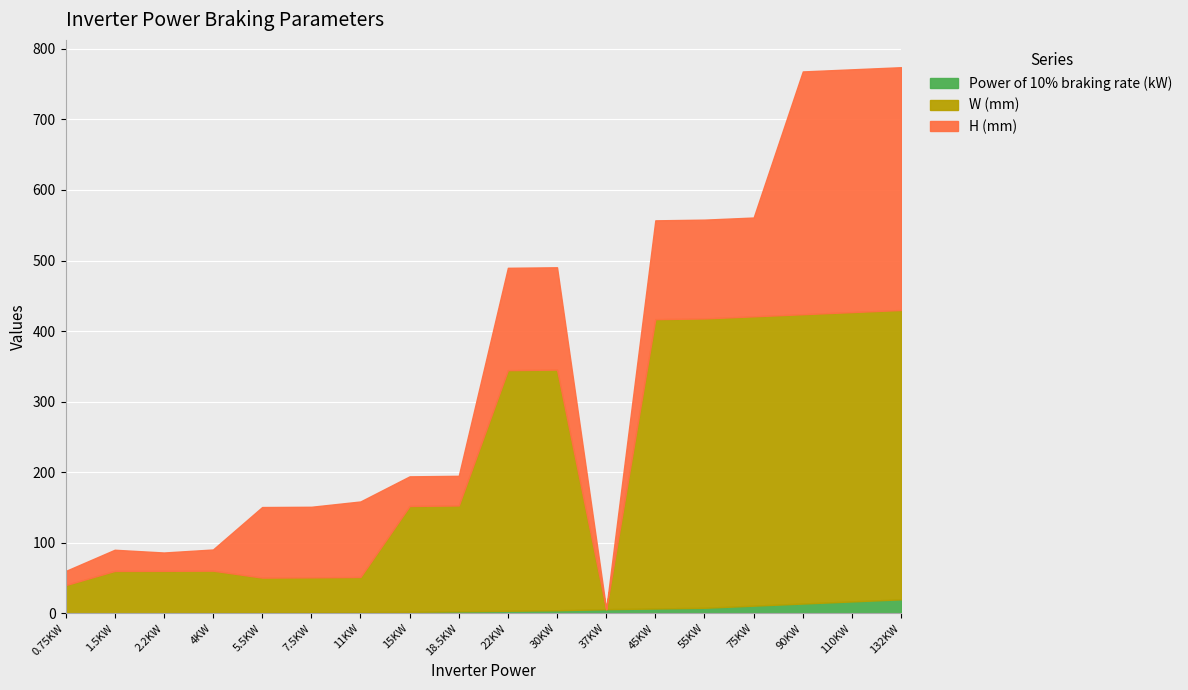

Rank the categories by Power of 10% braking rate (kW) value from highest to lowest.

132KW, 110KW, 90KW, 75KW, 55KW, 45KW, 37KW, 30KW, 22KW, 18.5KW, 15KW, 11KW, 7.5KW, 5.5KW, 4KW, 2.2KW, 1.5KW, 0.75KW